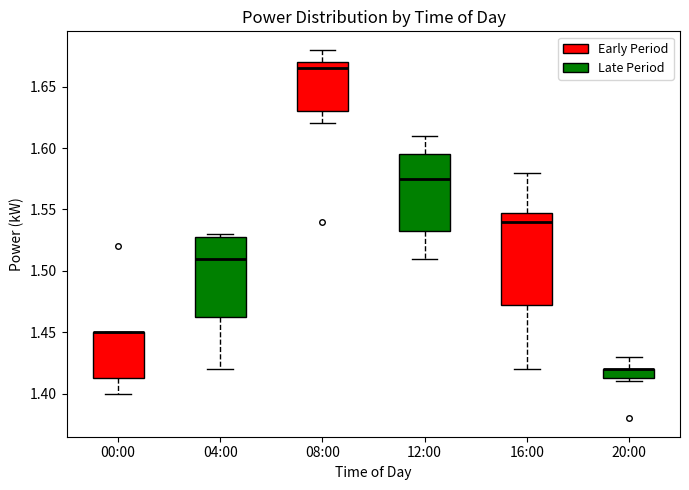

Reading left to right, read every box against the y-axis: the position of its median line, the range the box covers, and the ends of its whiskers. The values are not printed on the chart, so give them approximately, as read against the axis.

00:00: median 1.450 (drawn on the box's upper edge), box 1.415 to 1.450, whiskers 1.400 to 1.450
04:00: median 1.510, box 1.465 to 1.530, whiskers 1.420 to 1.530 (just above the box's upper edge)
08:00: median 1.665, box 1.630 to 1.670, whiskers 1.620 to 1.680
12:00: median 1.575, box 1.535 to 1.595, whiskers 1.510 to 1.610
16:00: median 1.540, box 1.475 to 1.550, whiskers 1.420 to 1.580
20:00: median 1.420 (drawn on the box's upper edge), box 1.415 to 1.420, whiskers 1.410 to 1.430